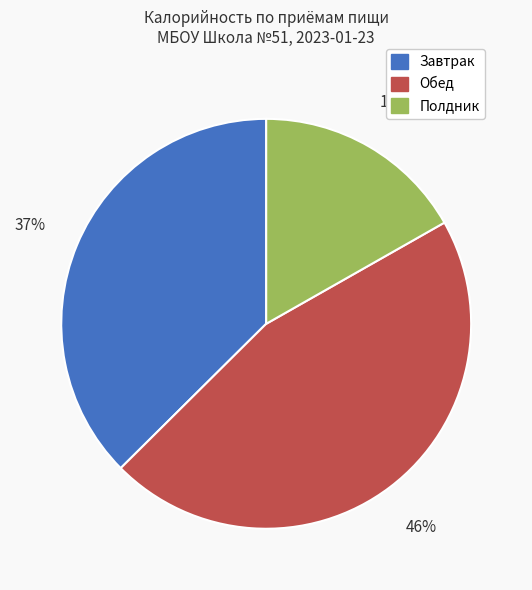

Which has a higher value, Обед or Полдник?

Обед